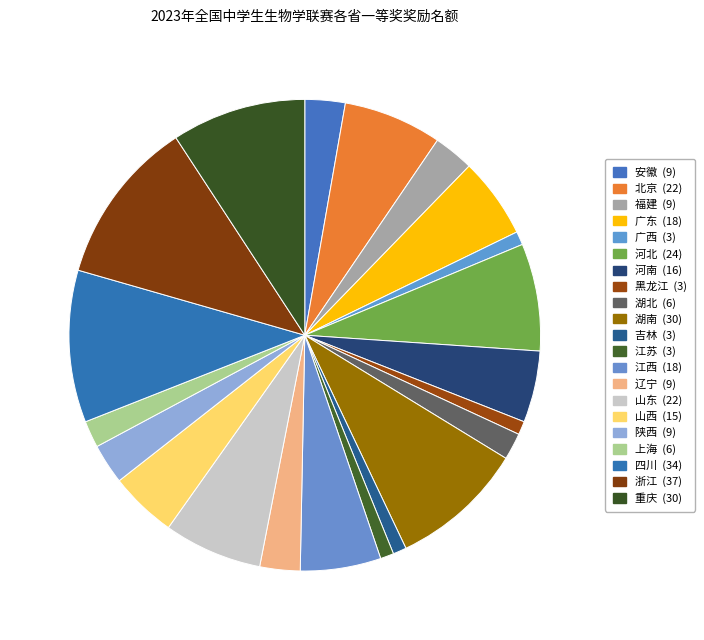

What percentage is the 重庆 slice, to the nearest percent?

9%